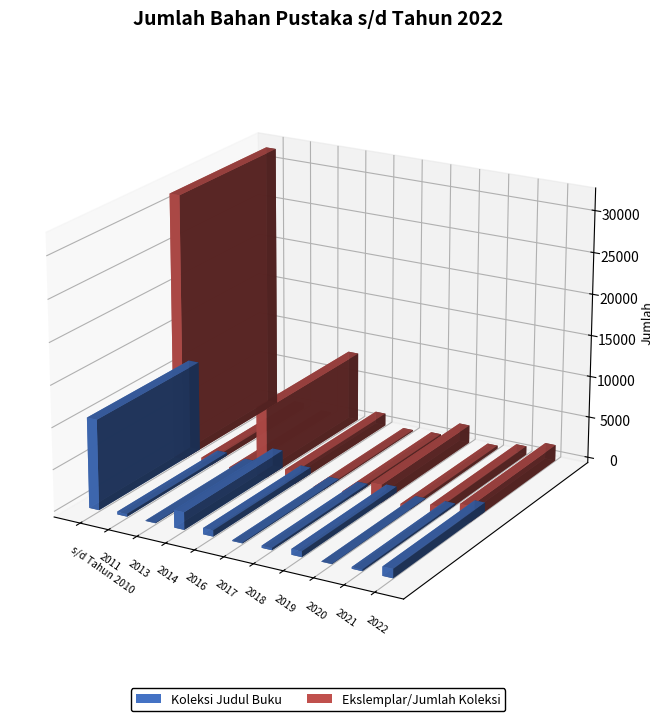

Which category has the lowest value across all series?

2020